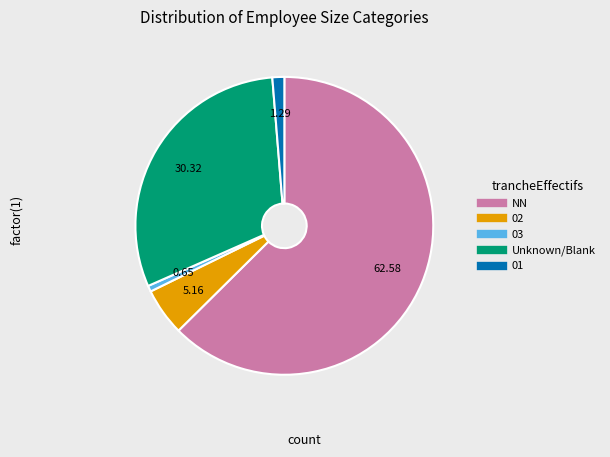

Count the number of slices in the pie.

5